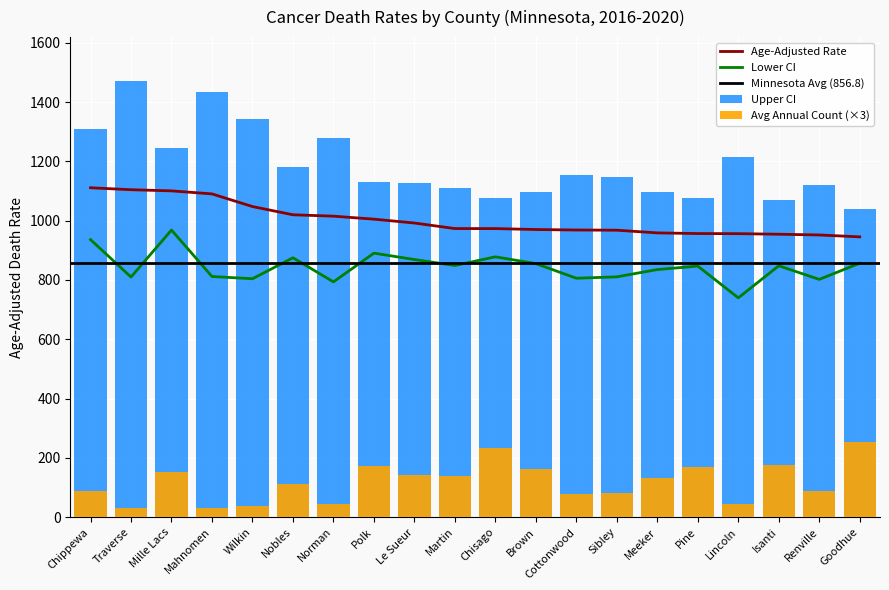

The value of Average Annual Count at Le Sueur is 85.6. True or false?

False